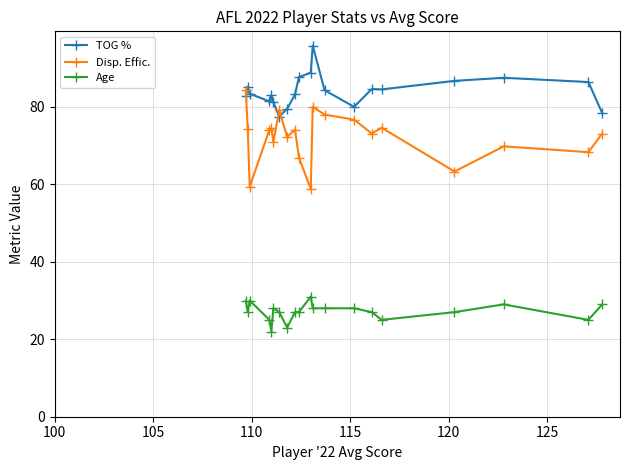

What is the average value of the Disp. Effic. series?

72.3